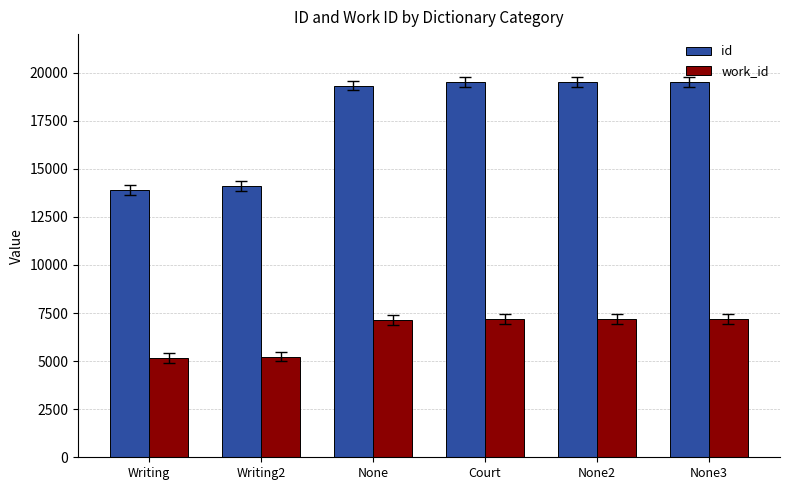

How many groups of bars are there?

6